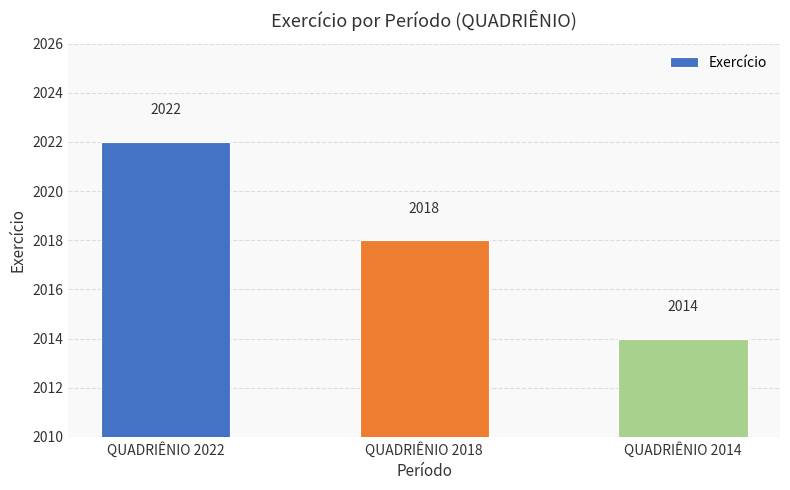

Where does the data first go above 2018?

QUADRIÊNIO 2022